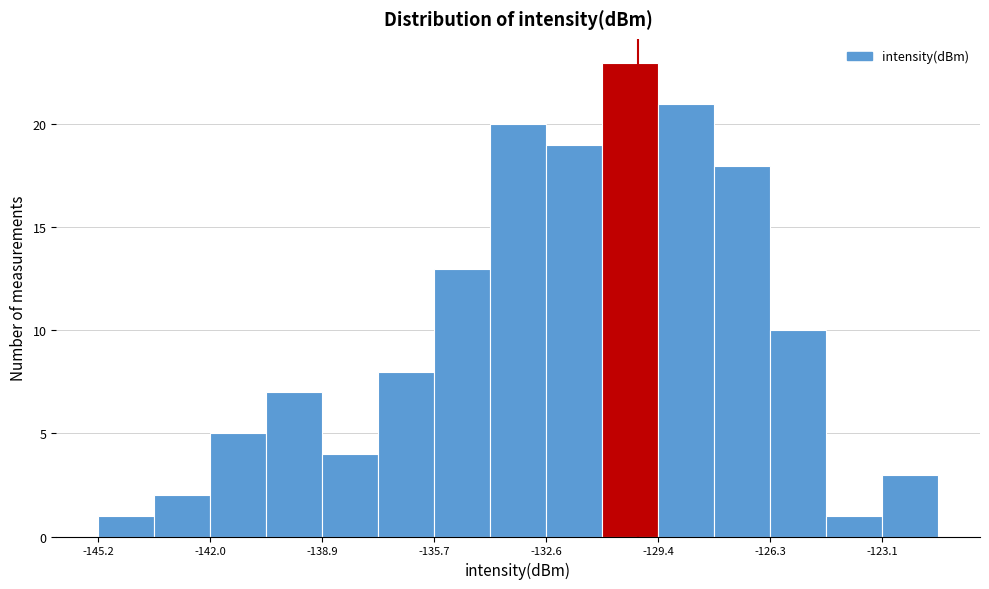

Around what value on the x-axis is the tallest bar? Give the approximate position of its centre, as read against the axis.

-130.0